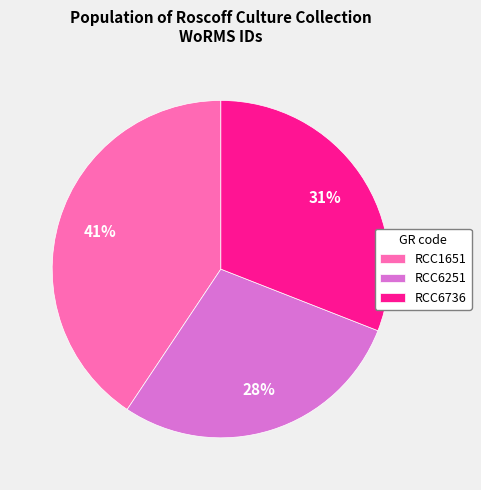

Which has a higher value, RCC6736 or RCC1651?

RCC1651